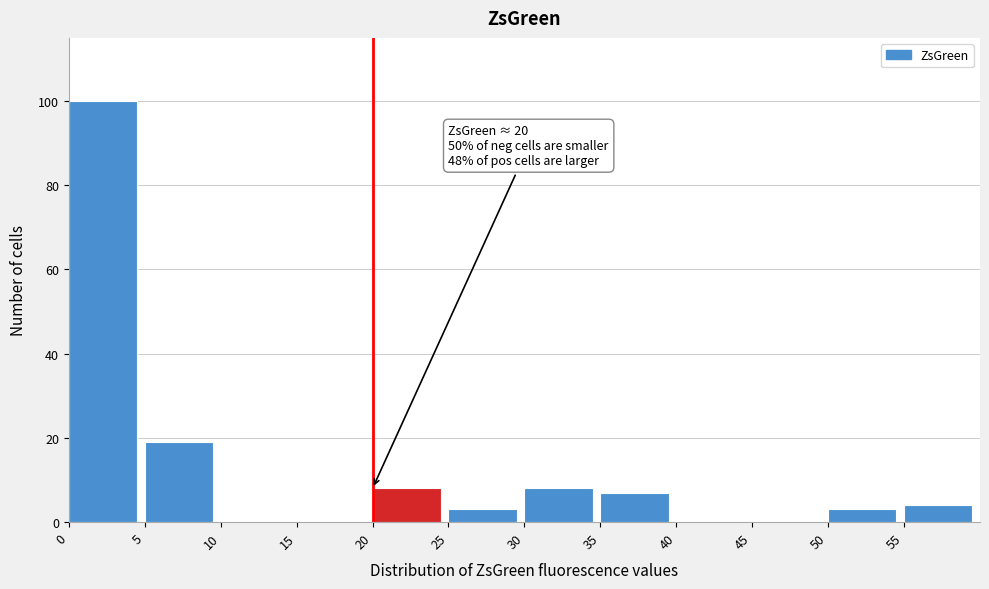

Over which range of the x-axis is the bar tallest?

0 to 5